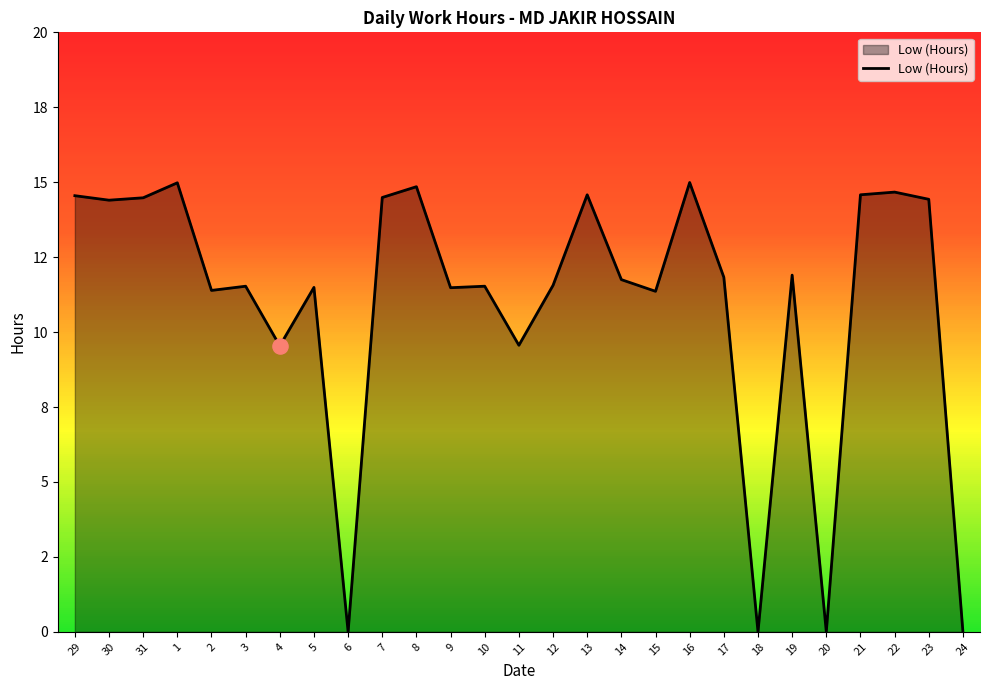

Between 20 and 13, which is larger?

13